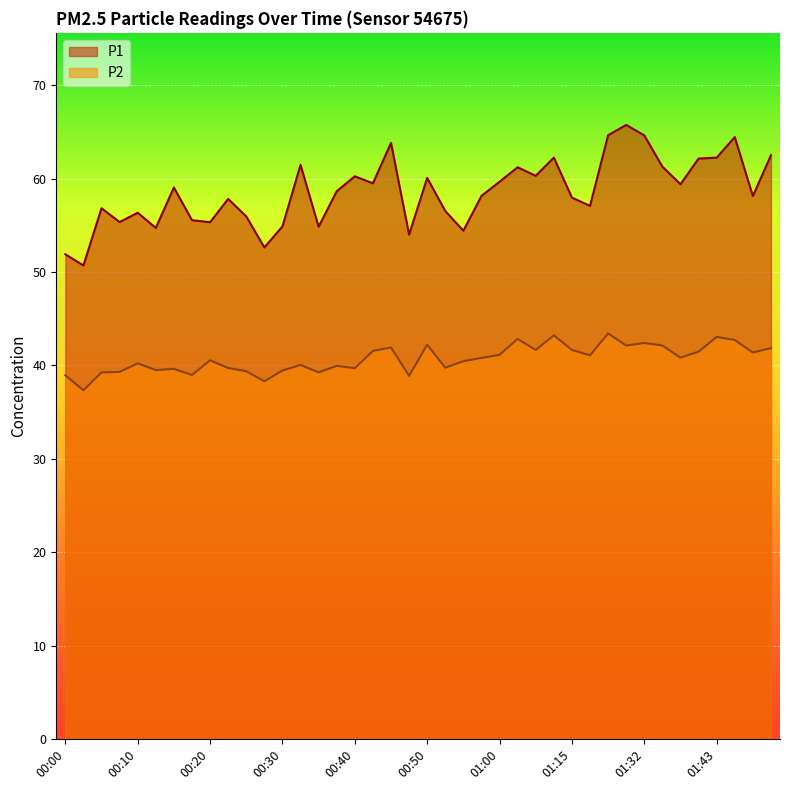

Which series has the largest total across all categories?

P1